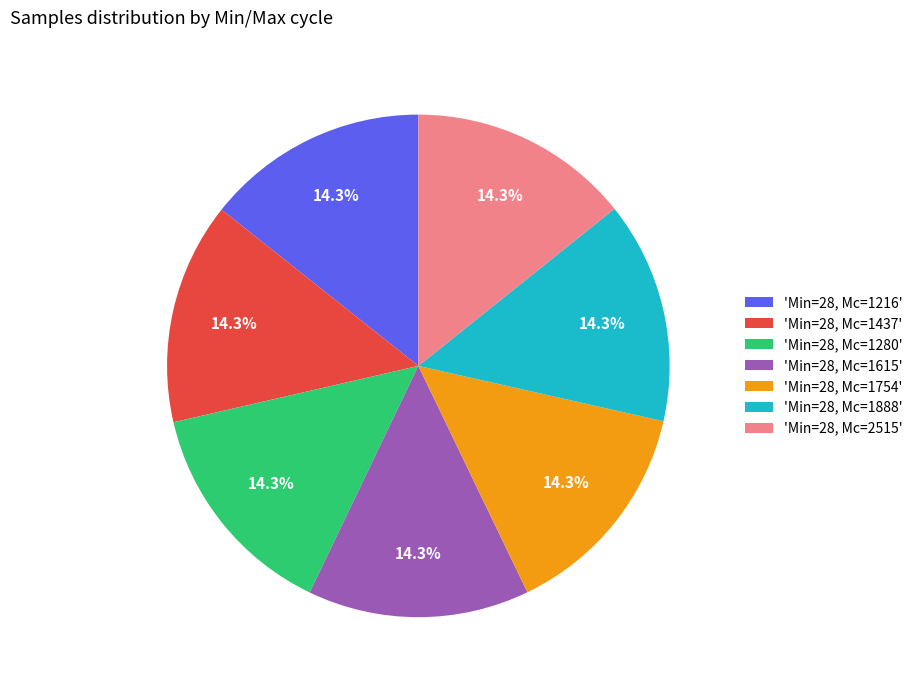

Approximately how many times larger is the value at 'Min=28, Mc=1888' compared to 'Min=28, Mc=1615'?

1.0